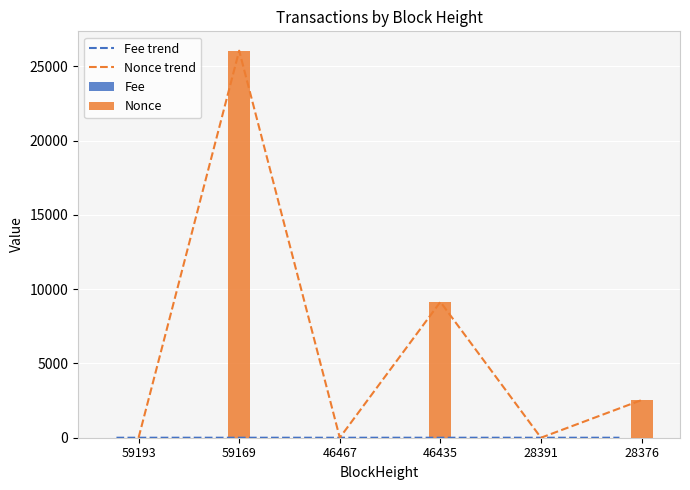

What is the sum of all Fee trend values?

0.1